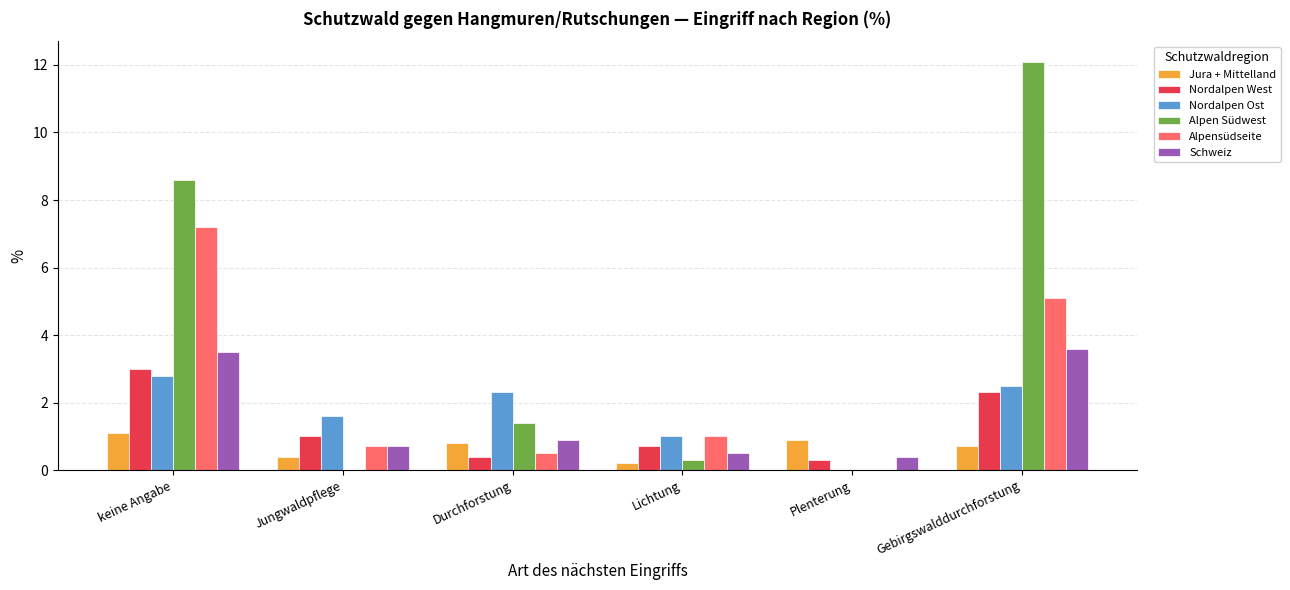

At which category does the chart reach its peak across all series?

Gebirgswalddurchforstung